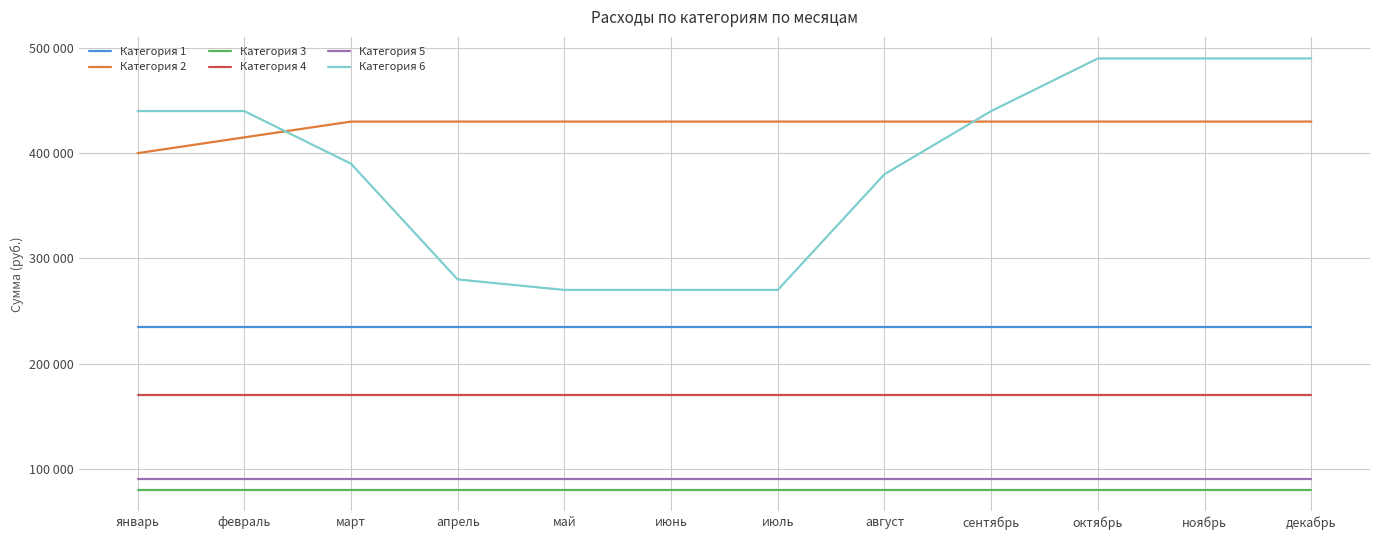

What are all the series names shown in the legend?

Категория 1, Категория 2, Категория 3, Категория 4, Категория 5, Категория 6